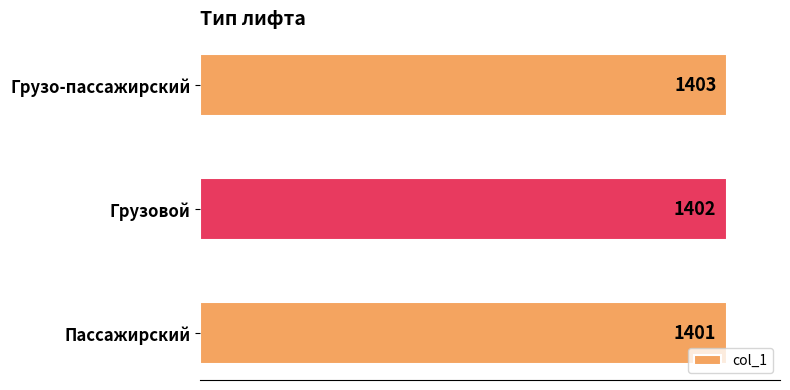

Is it true that the value at Грузовой is 834?

False